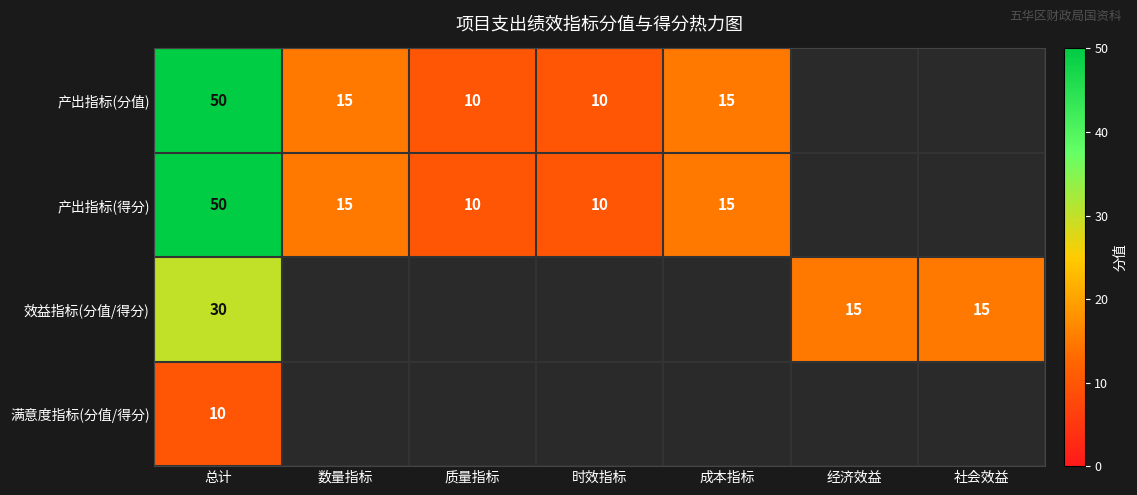

What is the sum of the 产出指标(得分) values at 时效指标 and 质量指标?

20